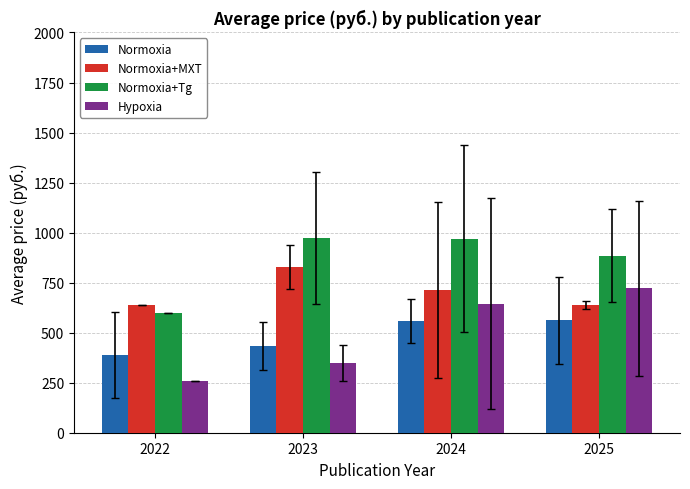

What is the sum of the Hypoxia values at 2023 and 2024?

995.0